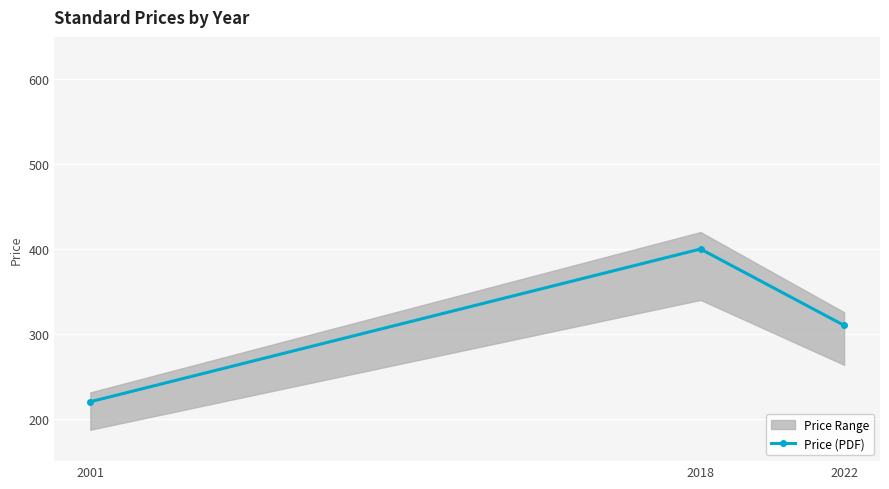

Rank the categories by value from lowest to highest.

2001, 2022, 2018